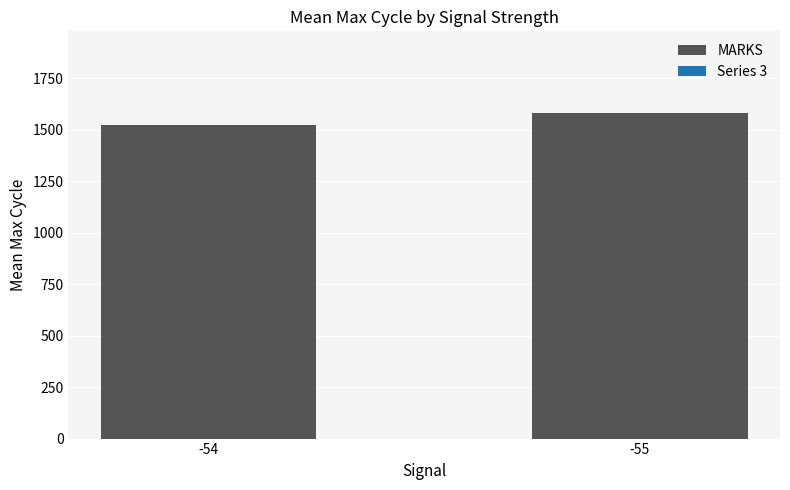

True or false: the data shows 901.1 at -55.

False